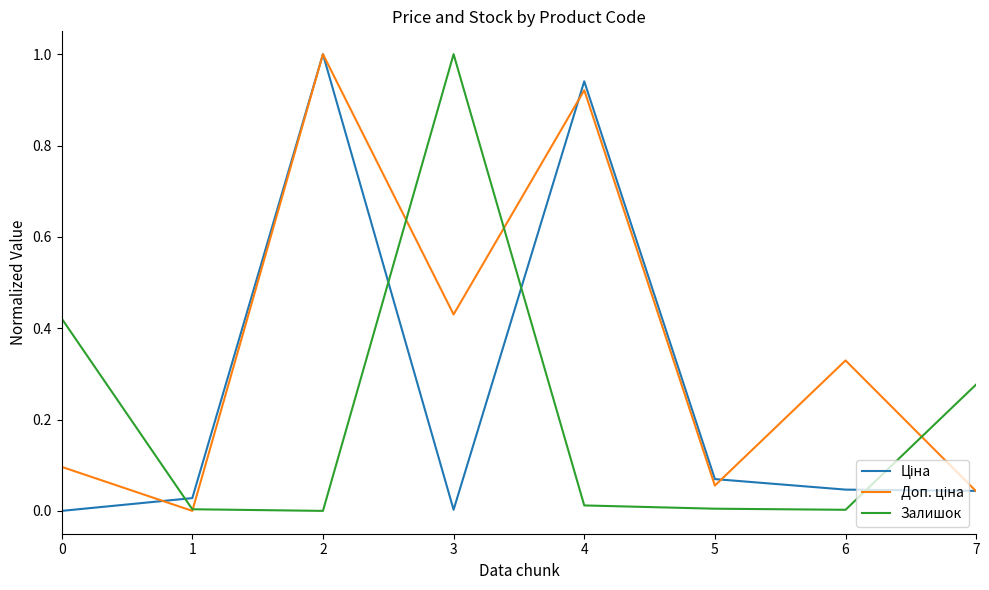

What is the maximum value shown in the chart?

1.0